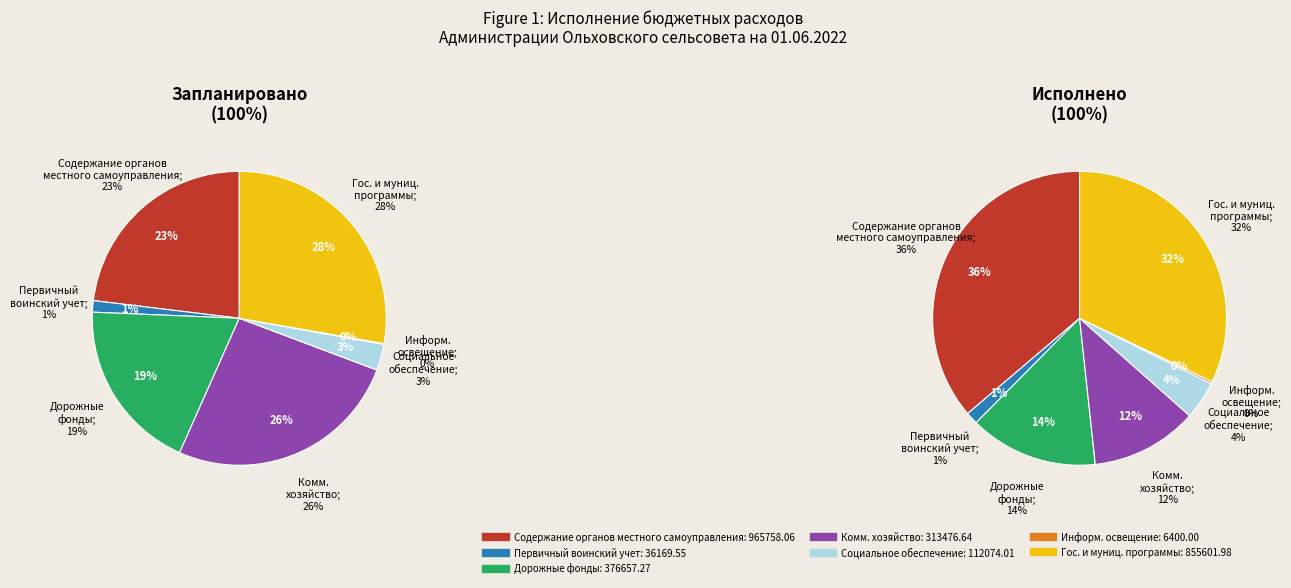

How much of the chart is everything except Поддержка коммунального хозяйства?

88.2%